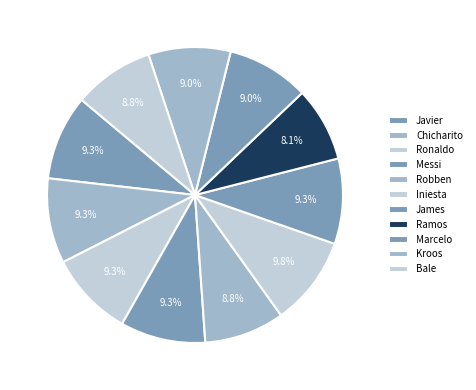

What is the smallest slice in the pie chart?

Ramos